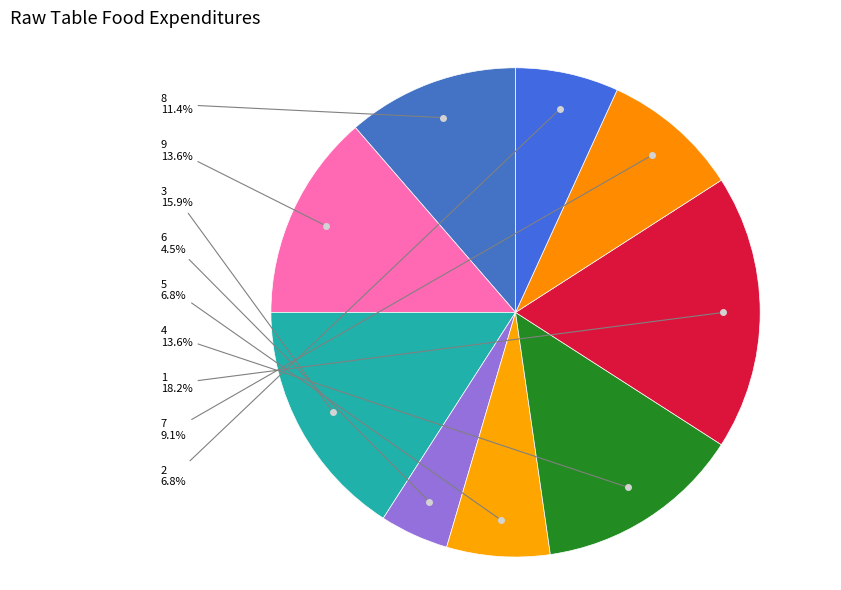

What is the largest slice in the pie chart?

1